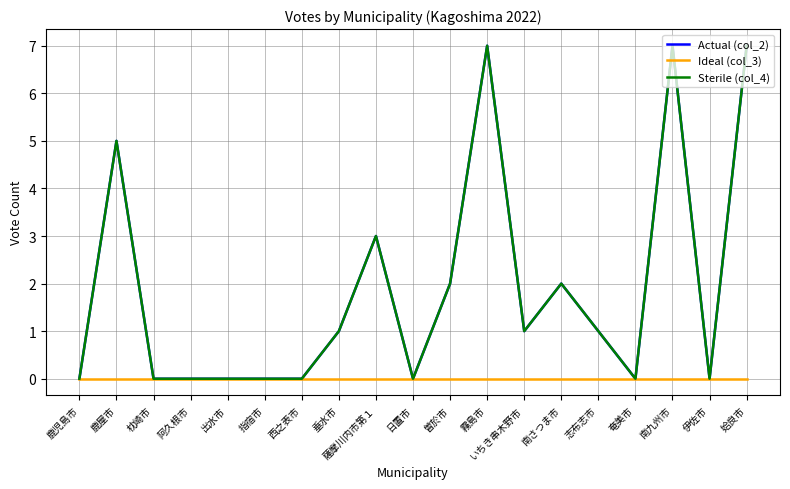

True or false: Sterile (col_4) has a value of 1 at 薩摩川内市第１.

False